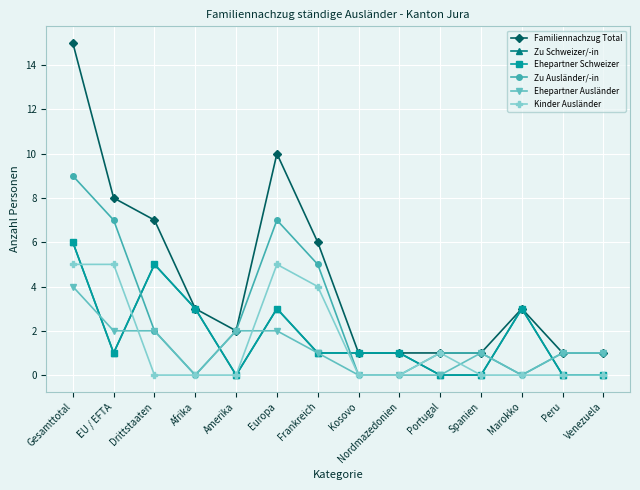

What is the average value of the Ehepartner Ausländer series?

1